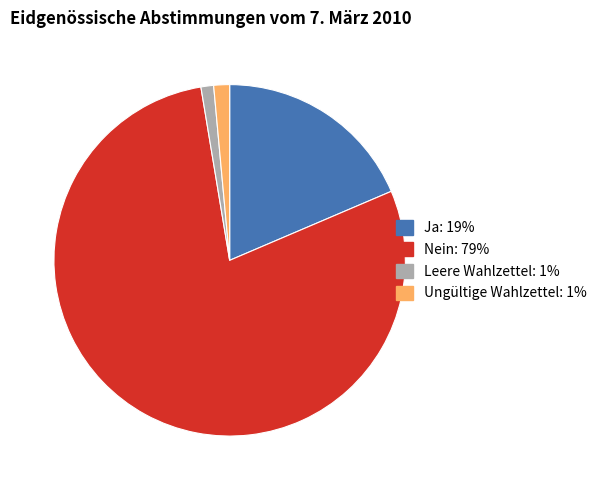

Which has a higher value, Nein or Ungültige Wahlzettel?

Nein